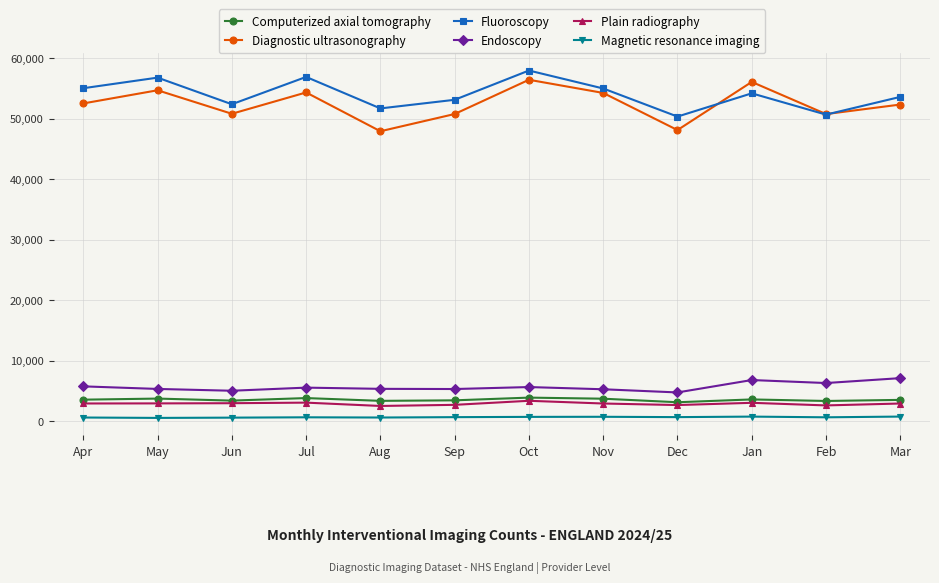

Is the value of Endoscopy at Aug greater than the value of Fluoroscopy at Aug?

No